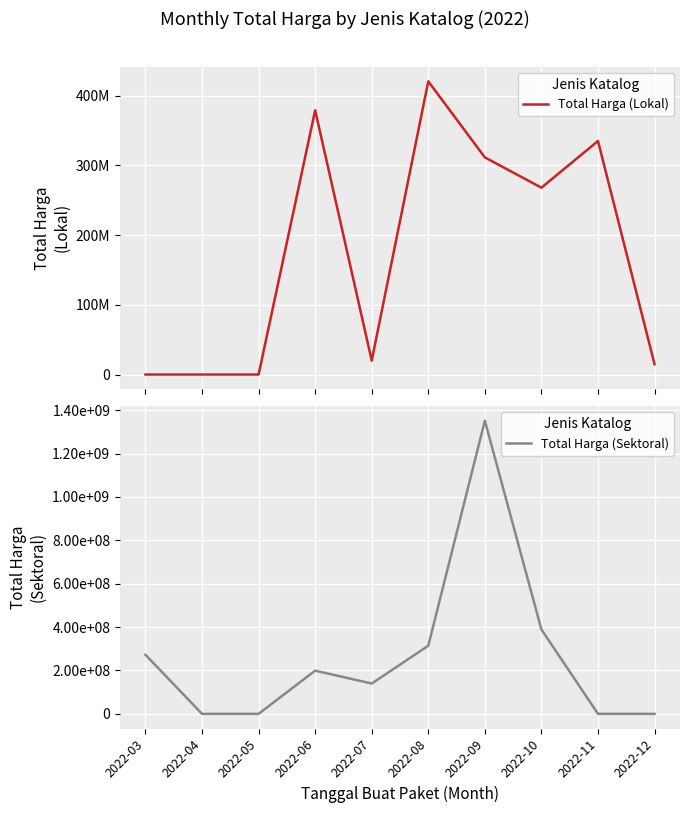

Is it true that Total Harga (Lokal) equals 379075000 at 2022-06?

True